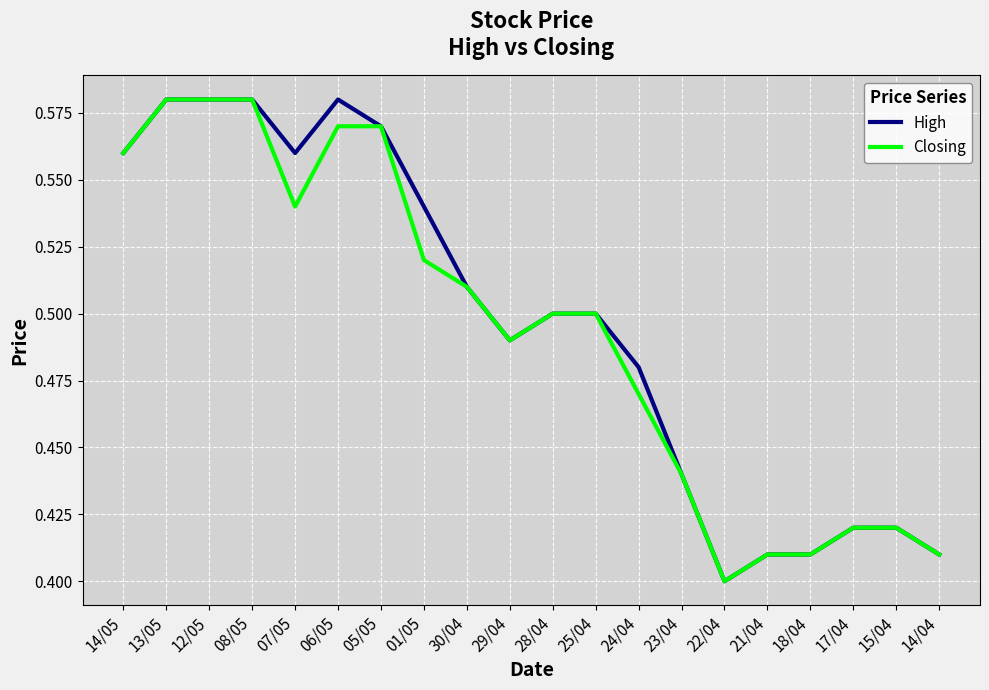

Which category has the lowest value in the High series?

22/04